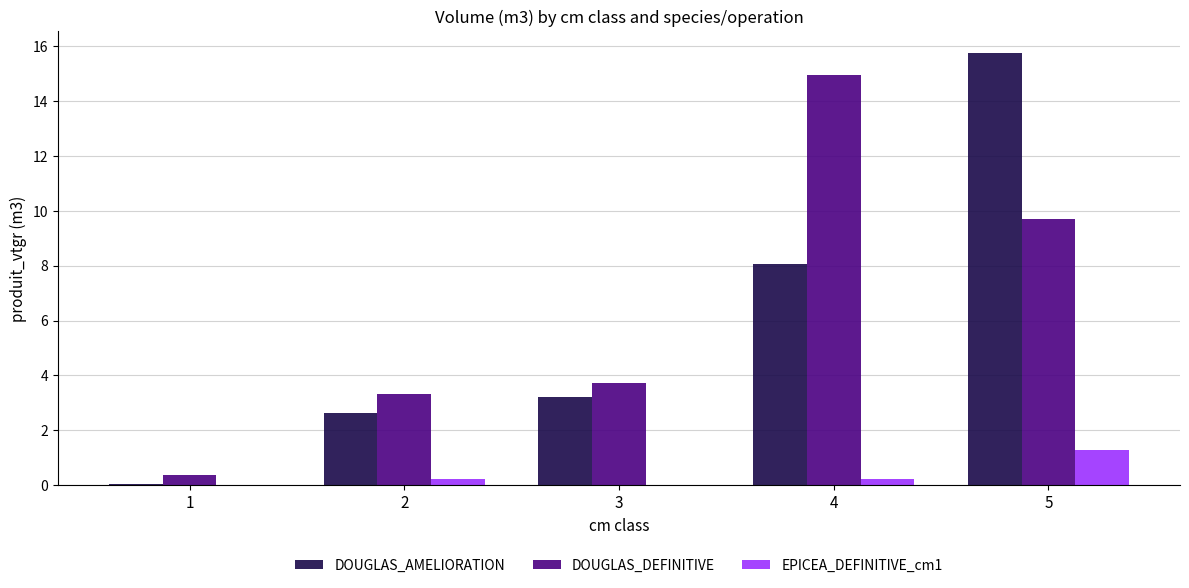

What is the total value across all series at 4?

23.2